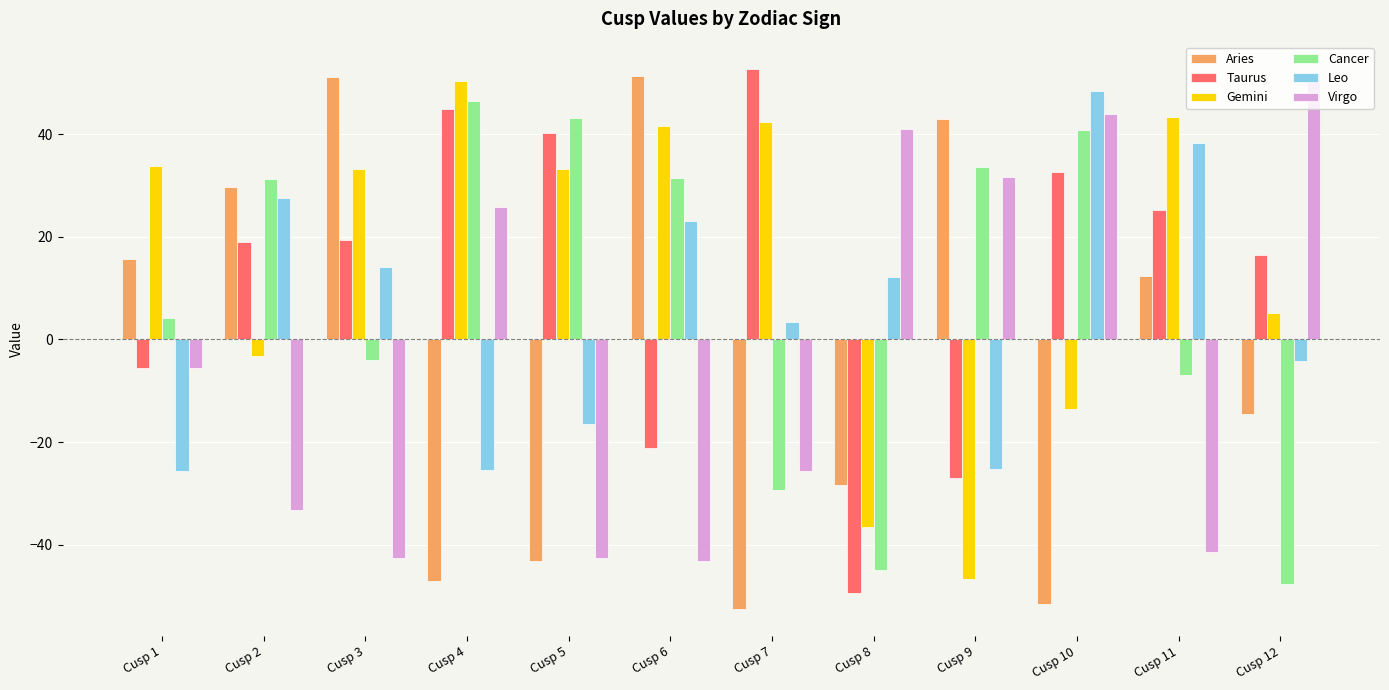

Which series changed the most between Cusp 5 and Cusp 12?

Virgo